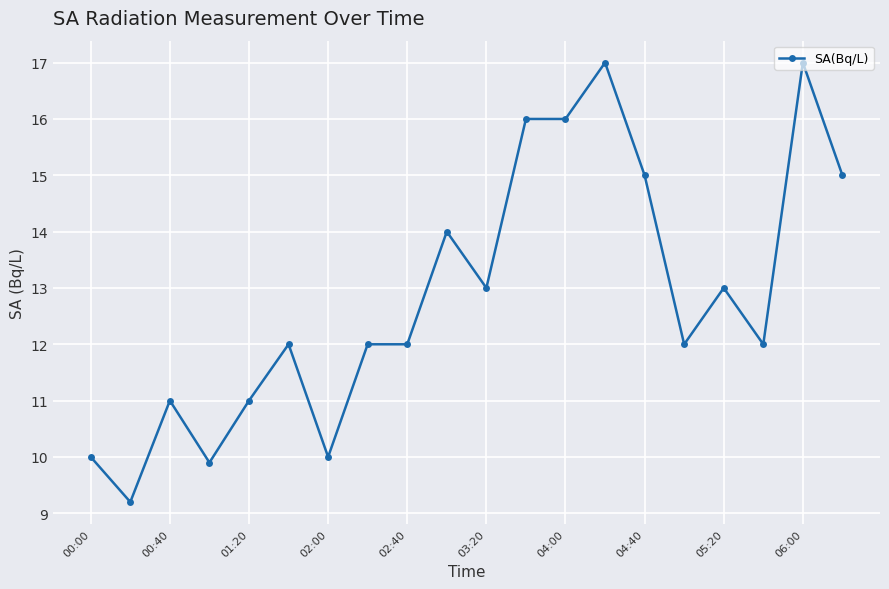

True or false: there are more than 1 points higher than both neighbors.

True